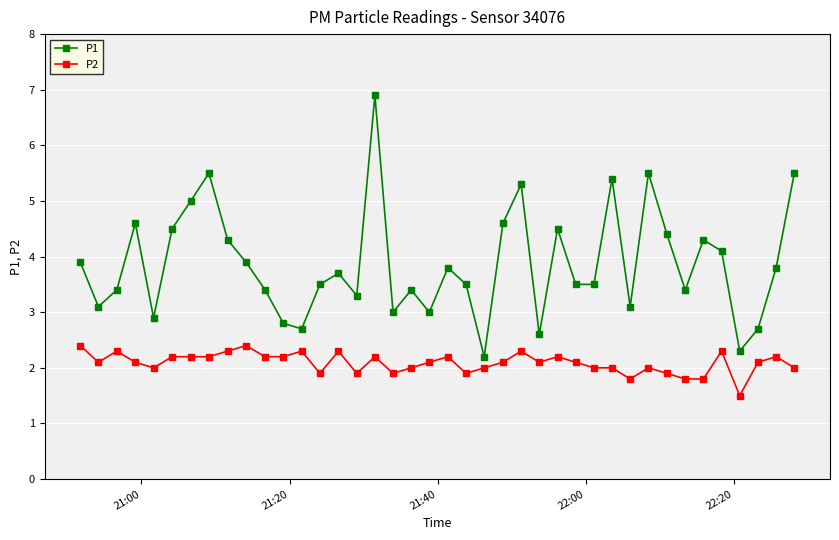

What is the value of the P2 point at the 39th from the left?

2.2